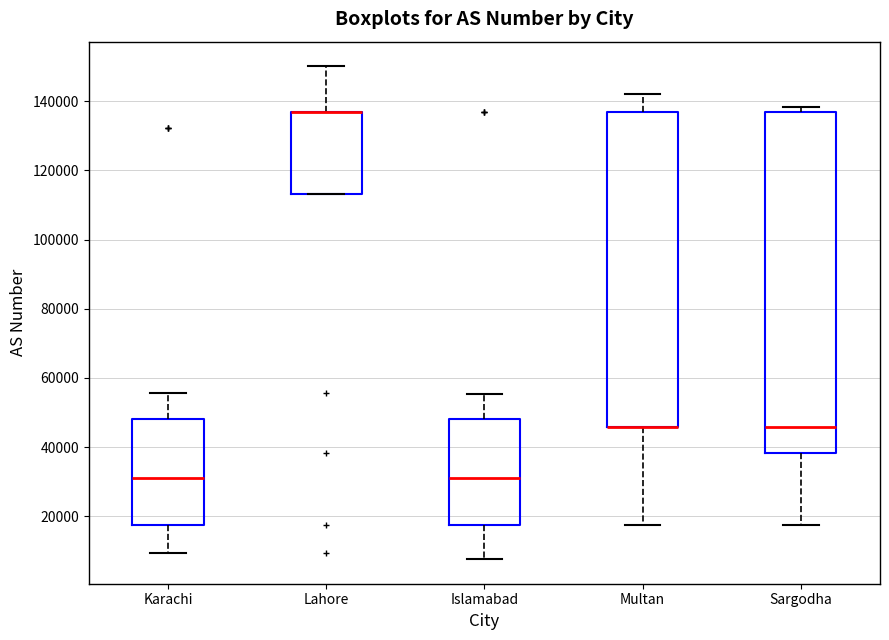

Comparing the boxes themselves (not the whiskers), which one is the tallest?

Sargodha